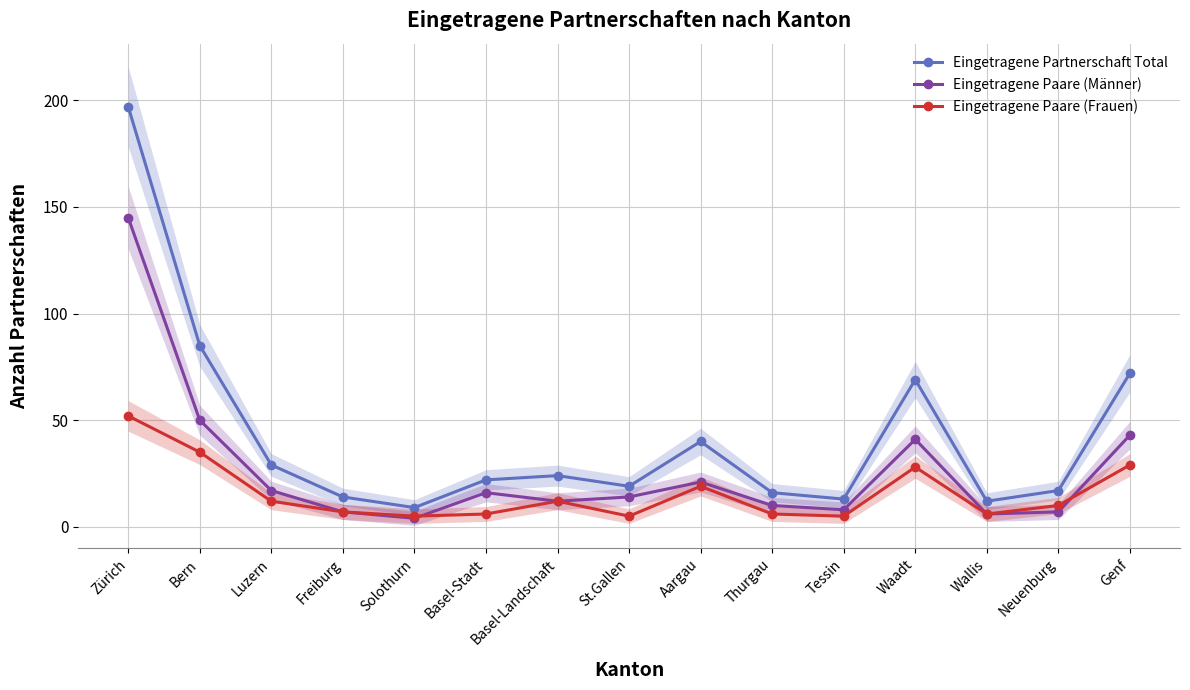

Is this an area chart (filled region under the line)?

No